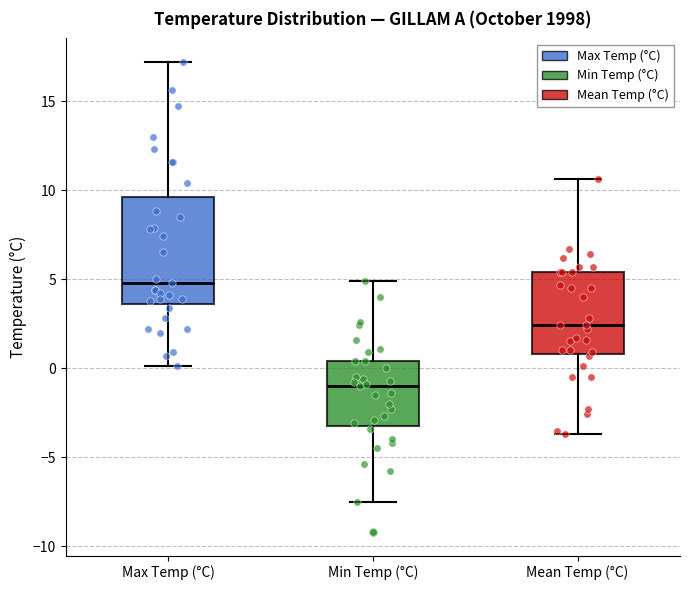

Reading left to right, read every box against the y-axis: the position of its median line, the range the box covers, and the ends of its whiskers. The values are not printed on the chart, so give them approximately, as read against the axis.

Max Temp (°C): median 5.0, box 3.5 to 9.5, whiskers 0.0 to 17.0
Min Temp (°C): median -1.0, box -3.0 to 0.5, whiskers -7.5 to 5.0
Mean Temp (°C): median 2.5, box 1.0 to 5.5, whiskers -3.5 to 10.5